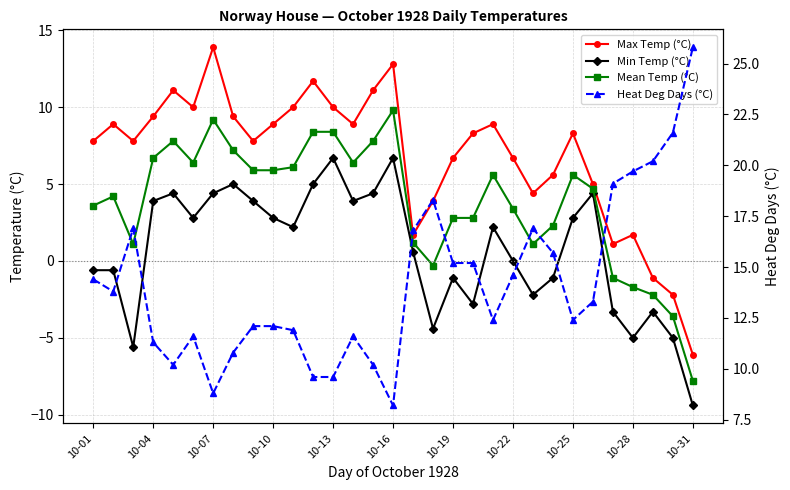

At how many categories does at least one series exceed 5?

31